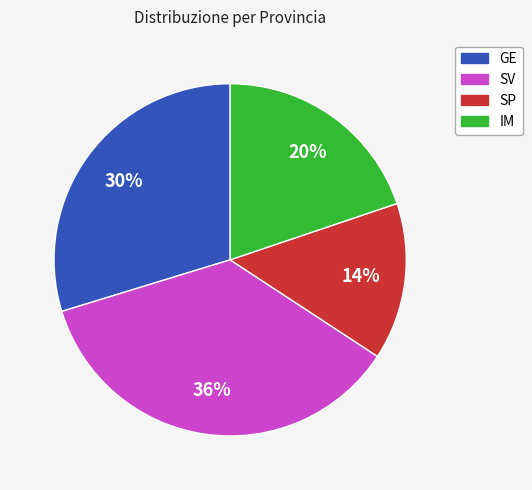

Between SV and SP, which is larger?

SV